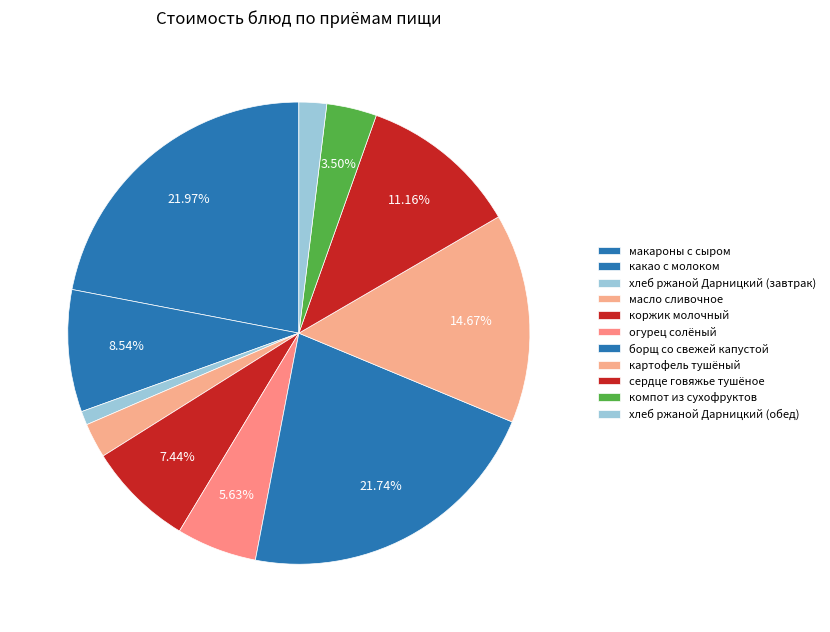

What is the total percentage of масло сливочное and какао с молоком?

11.0%